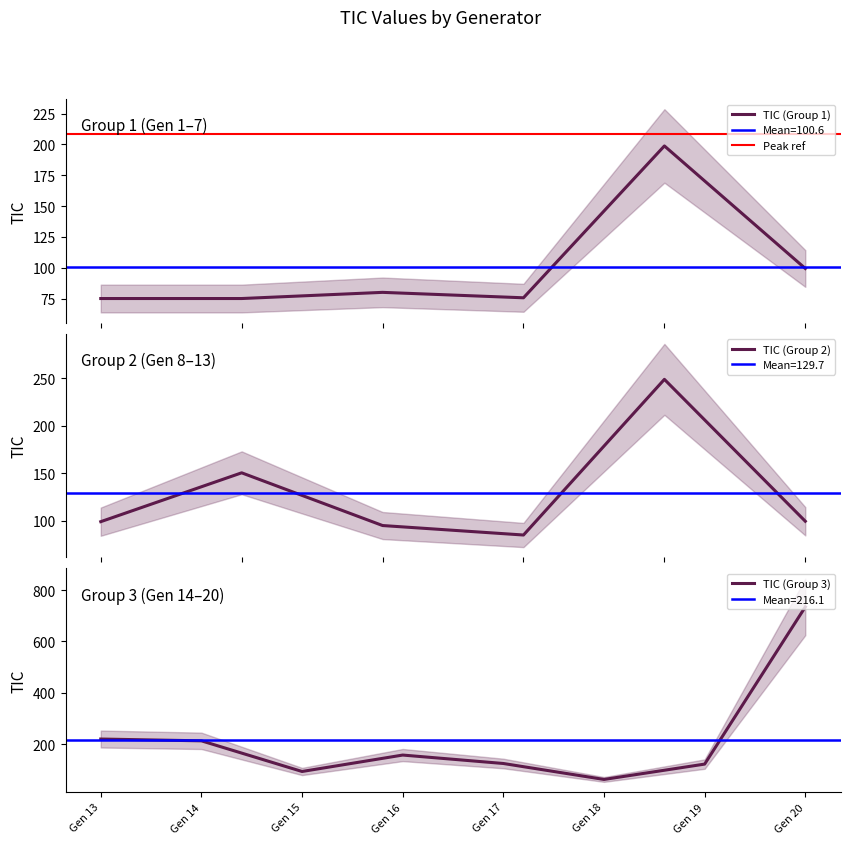

Which has a higher value, Generator 17 or Generator 6?

Generator 17